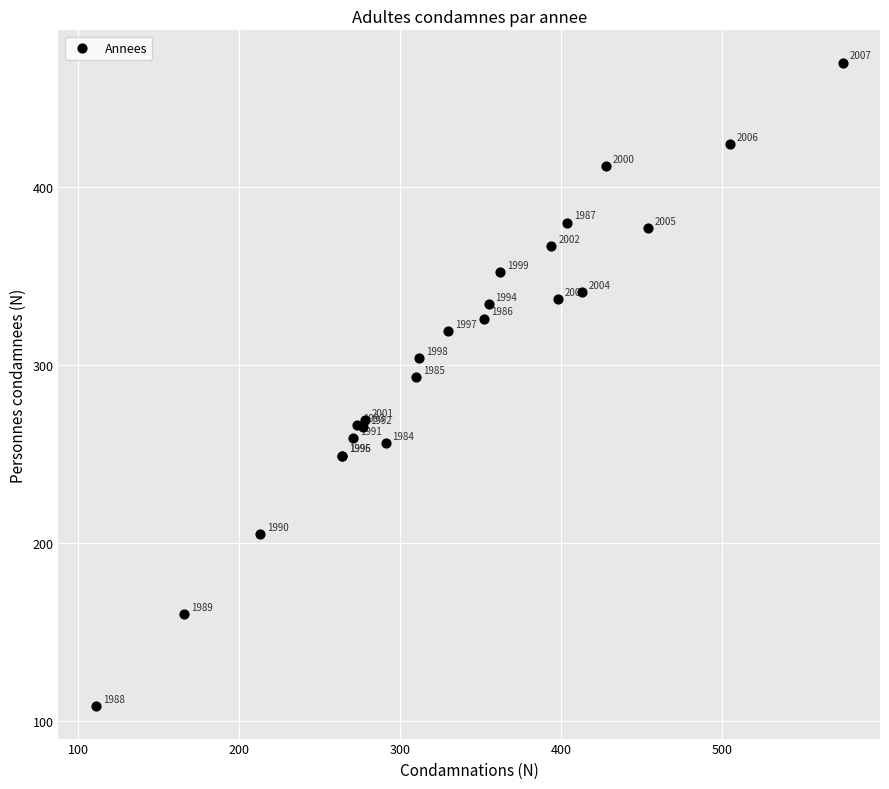

What Y value in the scatter plot is closest to 289?

293